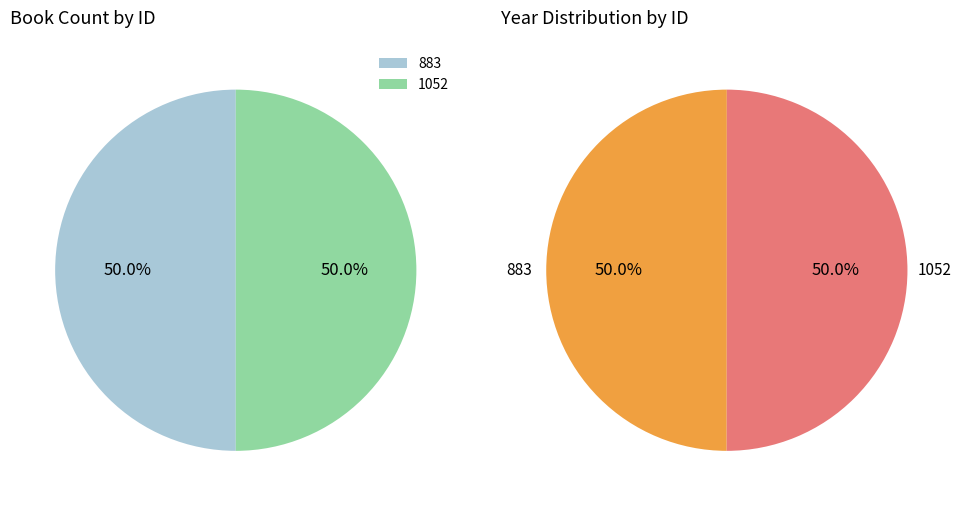

What is the largest slice in the pie chart?

1052